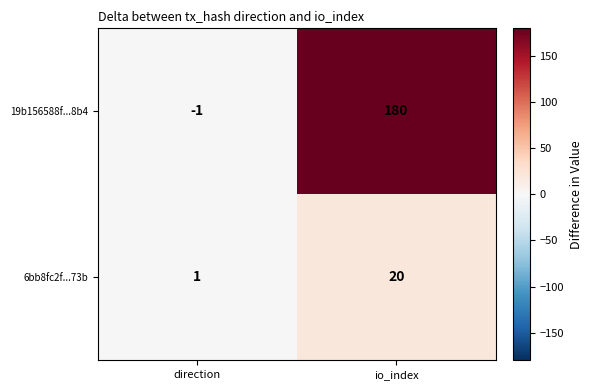

At which category is the sum across all series the highest?

io_index